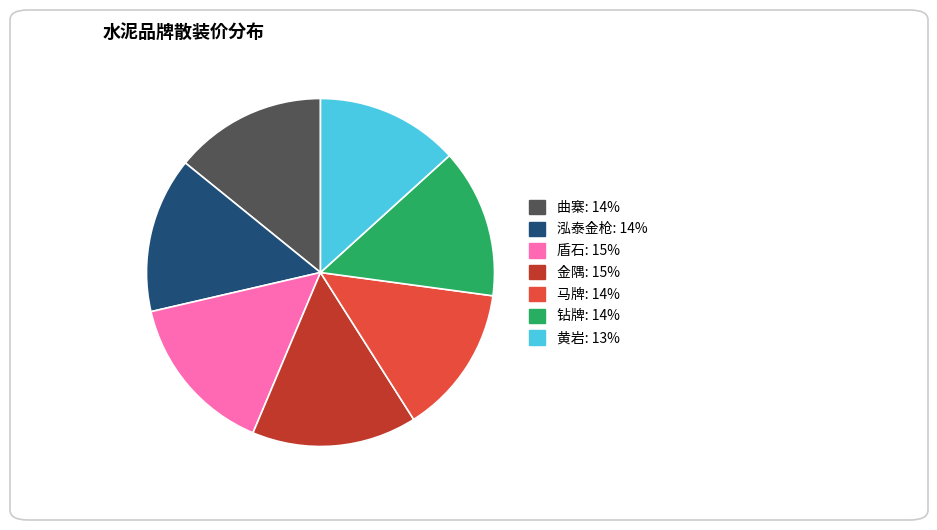

Is there a majority slice in this chart?

No